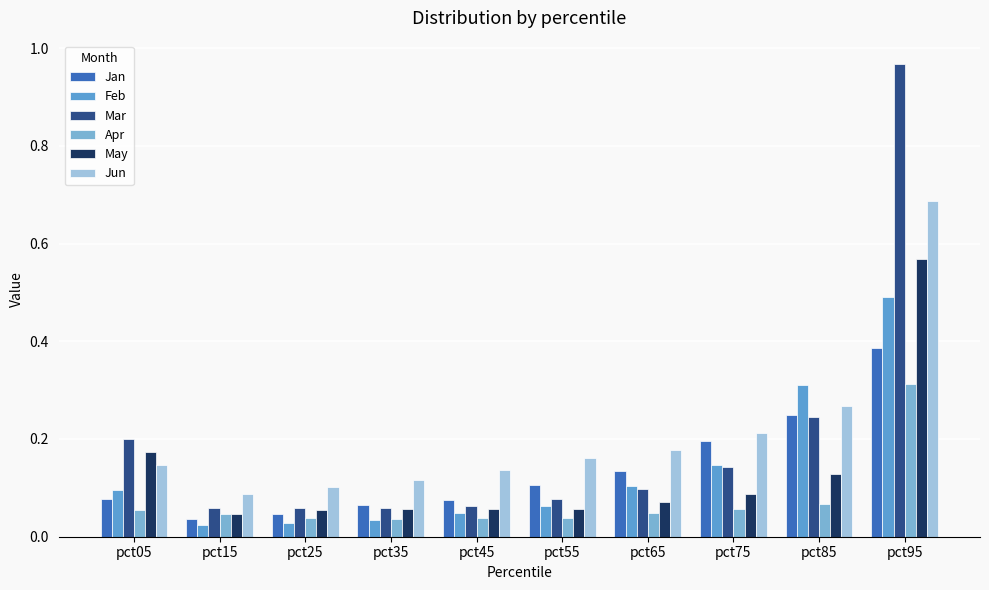

How many bars are there in each group?

6